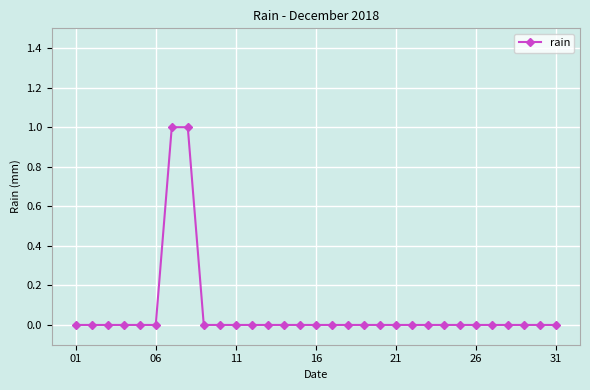

Does the chart have visible grid lines?

Yes